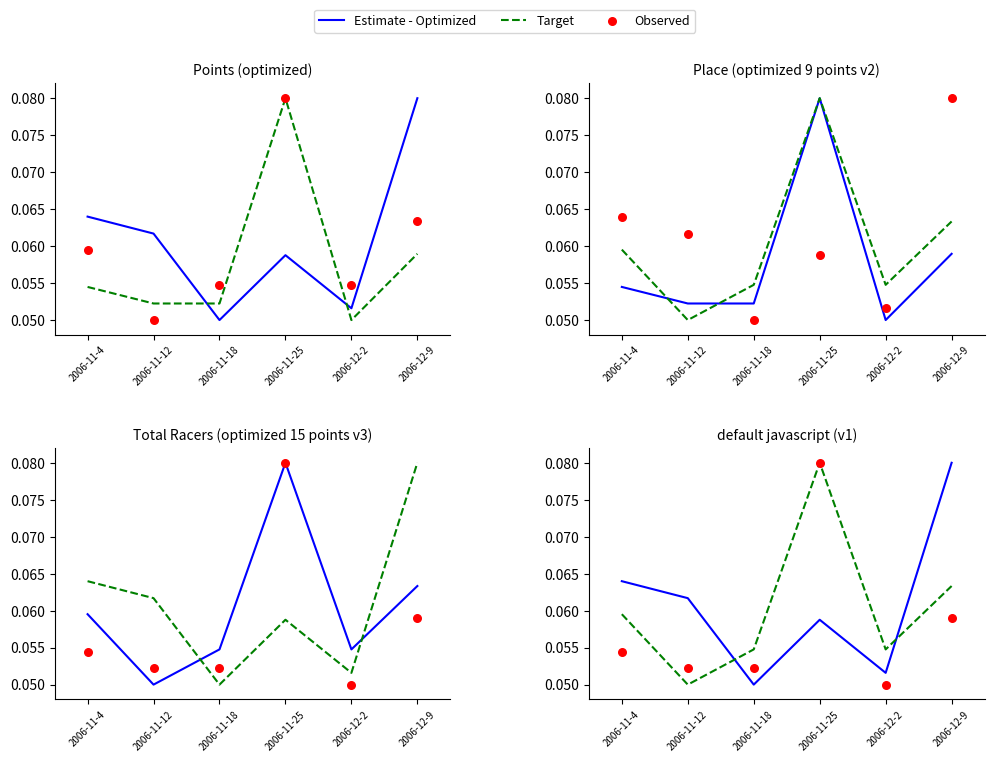

At how many categories does at least one series exceed 0?

6